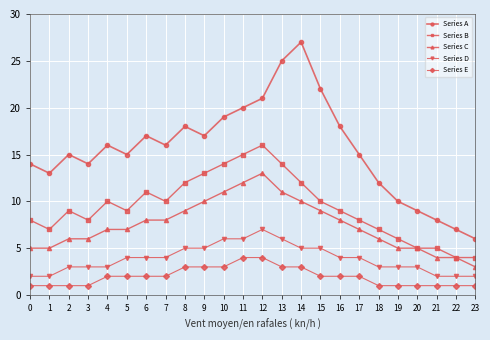

Between 14 and 17, which series saw the biggest shift?

Series A